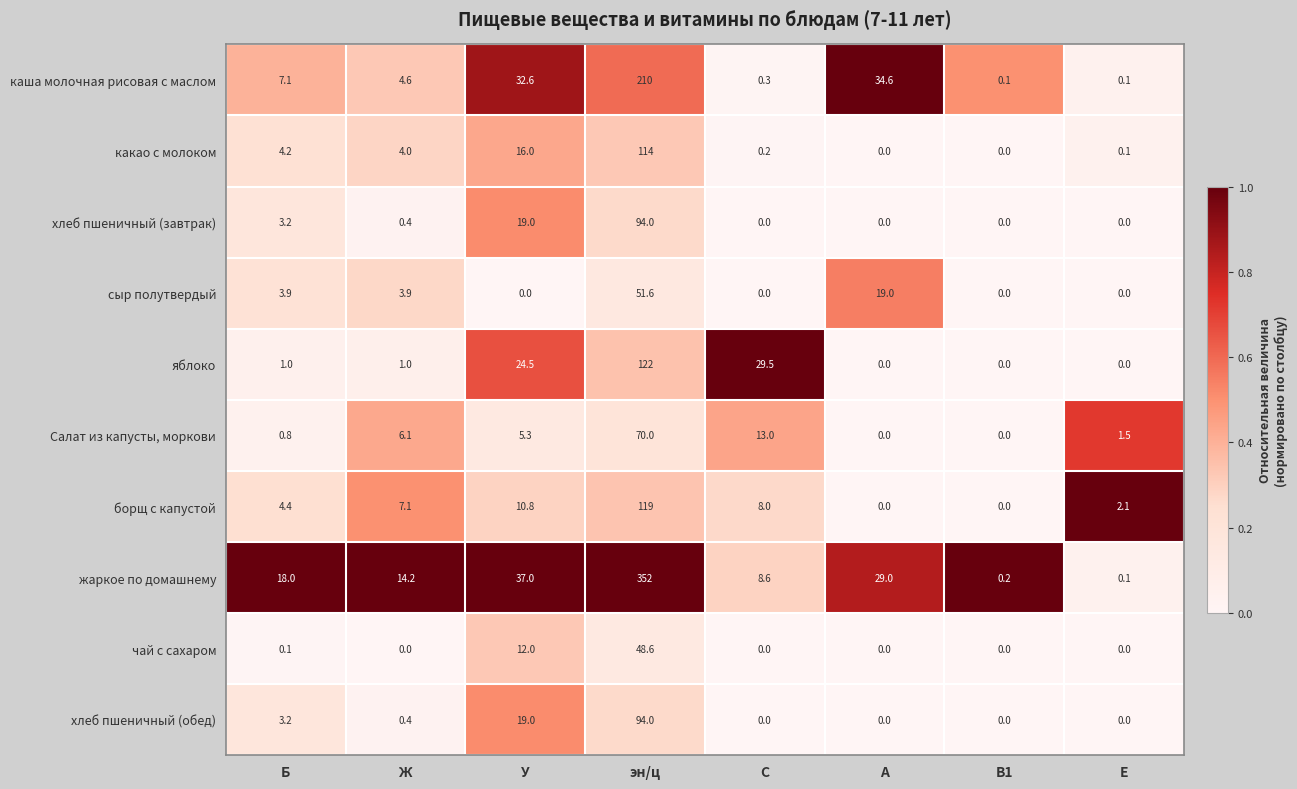

What is the difference between the maximum and minimum values in the яблоко series?

122.0